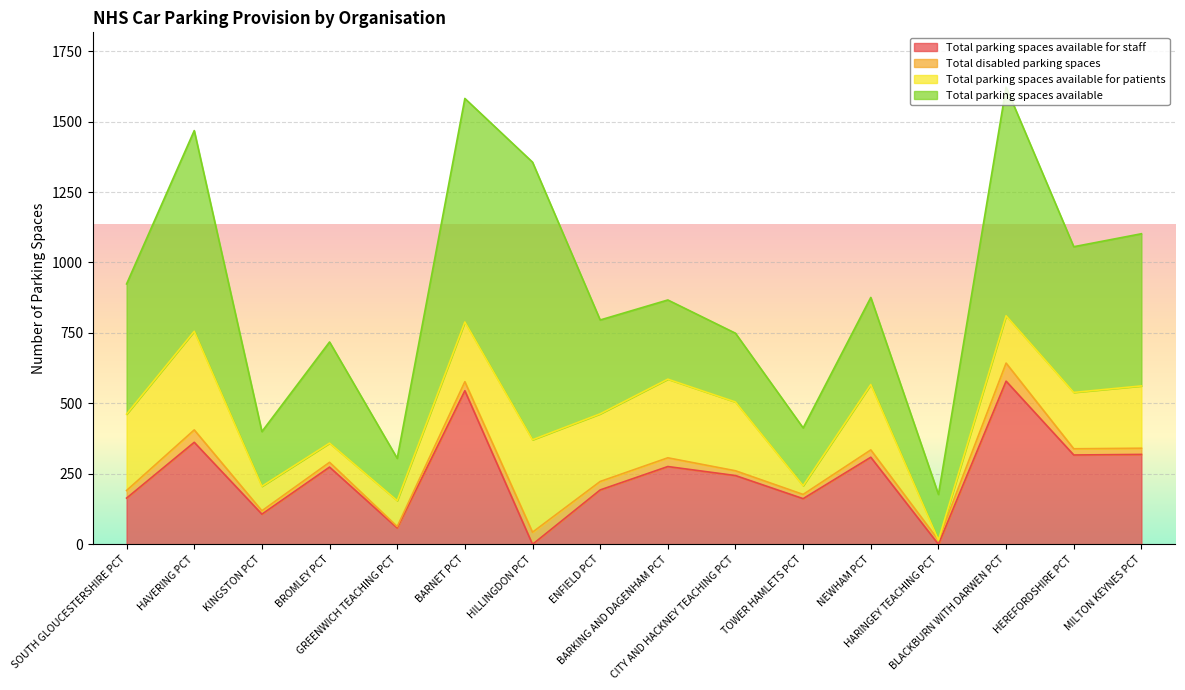

Which category has the highest value in the Total parking spaces available for staff series?

BLACKBURN WITH DARWEN PCT